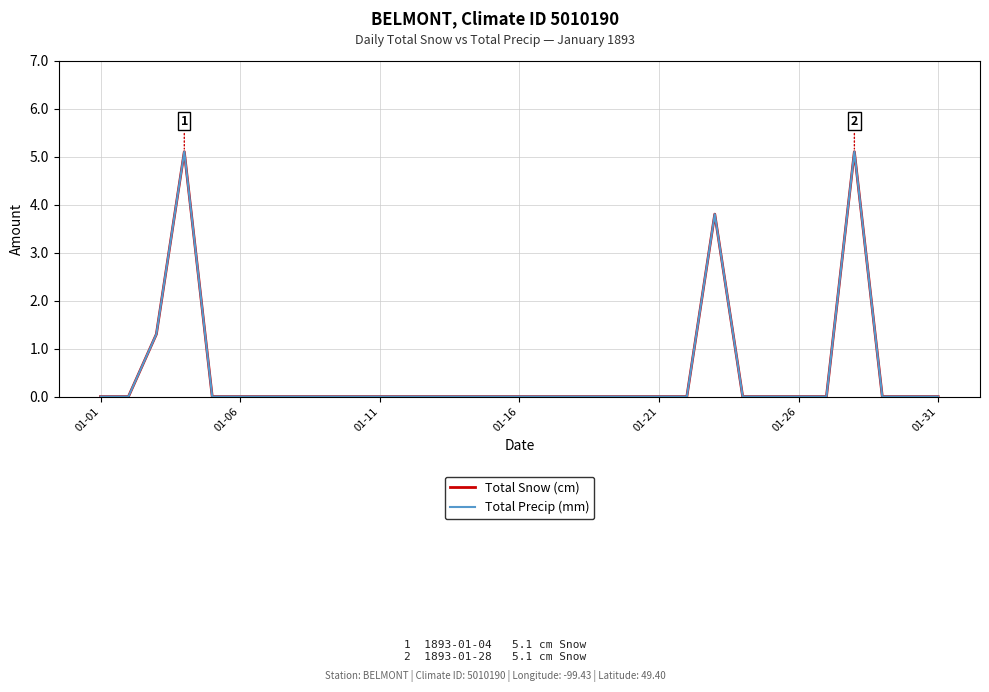

Which series has the largest total across all categories?

Total Snow (cm)